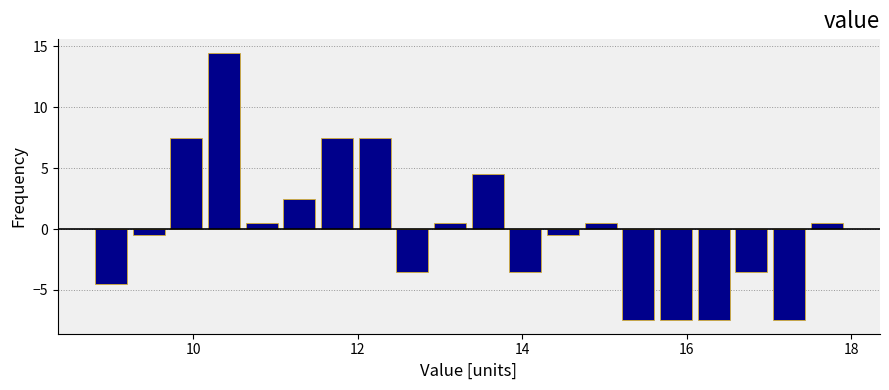

Read against the x-axis, roughly where is the centre of the tallest bar?

10.4